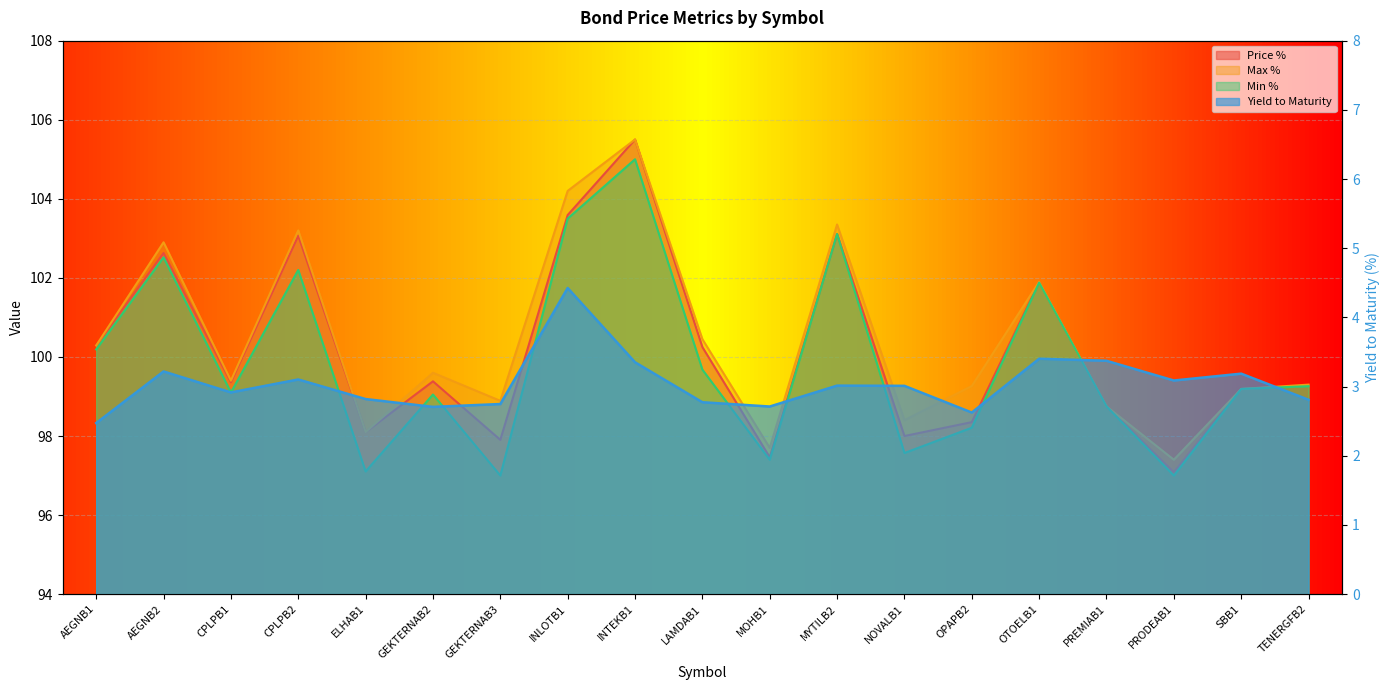

The value of Min % at NOVALB1 is 97.6. True or false?

True